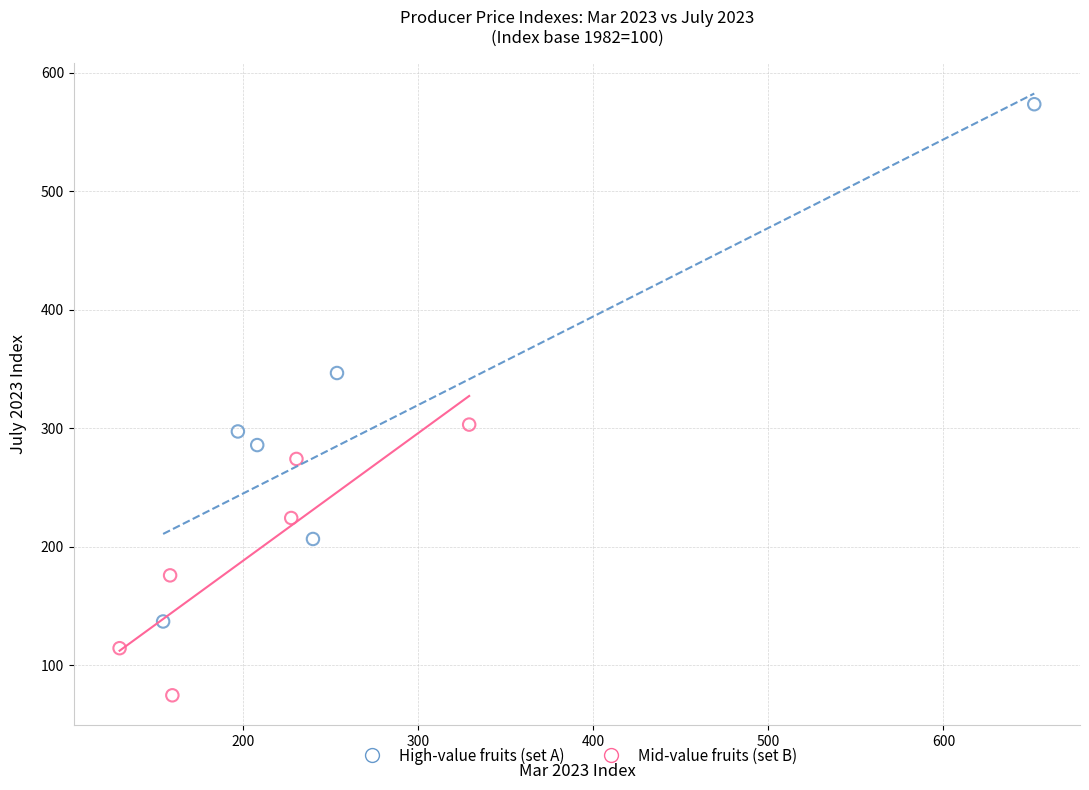

Which series reaches the minimum Y coordinate?

Mid-value fruits (set B)